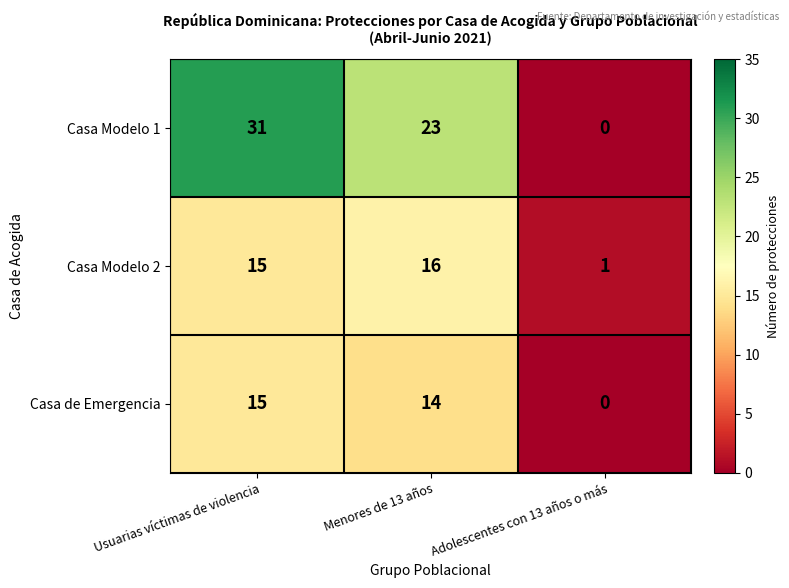

Which series has the widest spread of values?

Casa Modelo 1